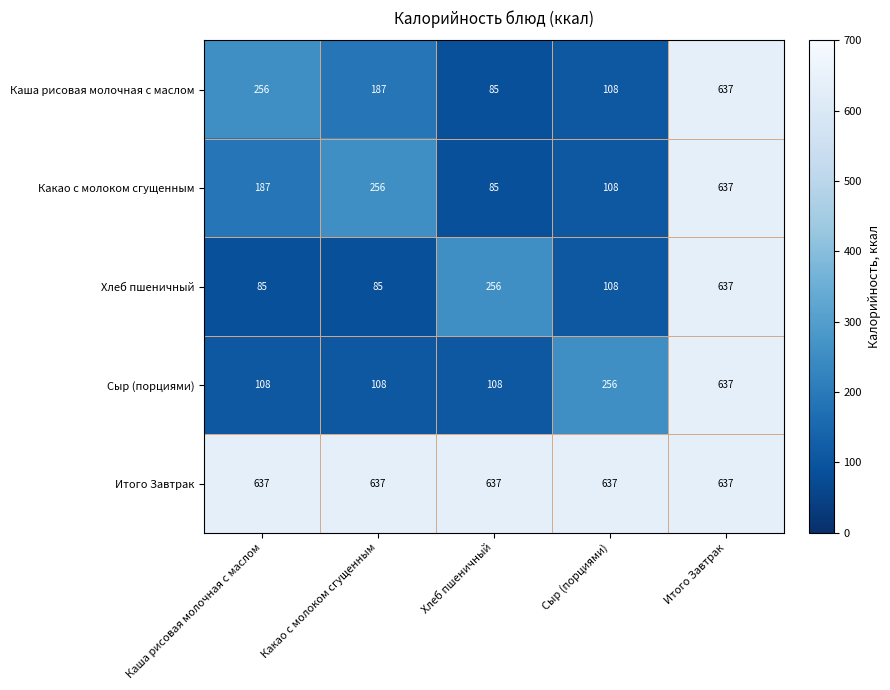

What is the difference between the maximum and second lowest values in the Хлеб пшеничный series?

552